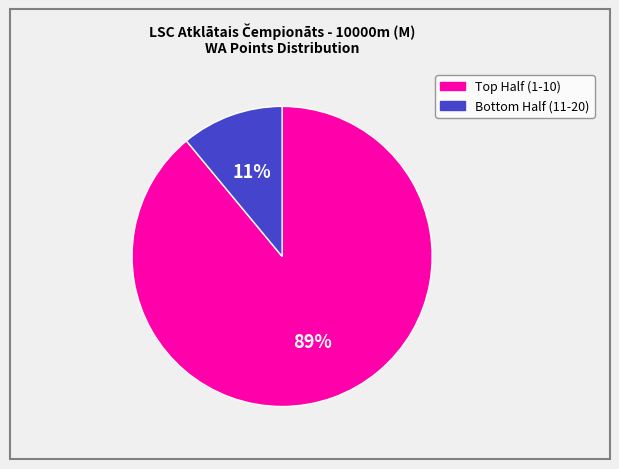

Is there any slice that represents more than half of the pie?

Yes